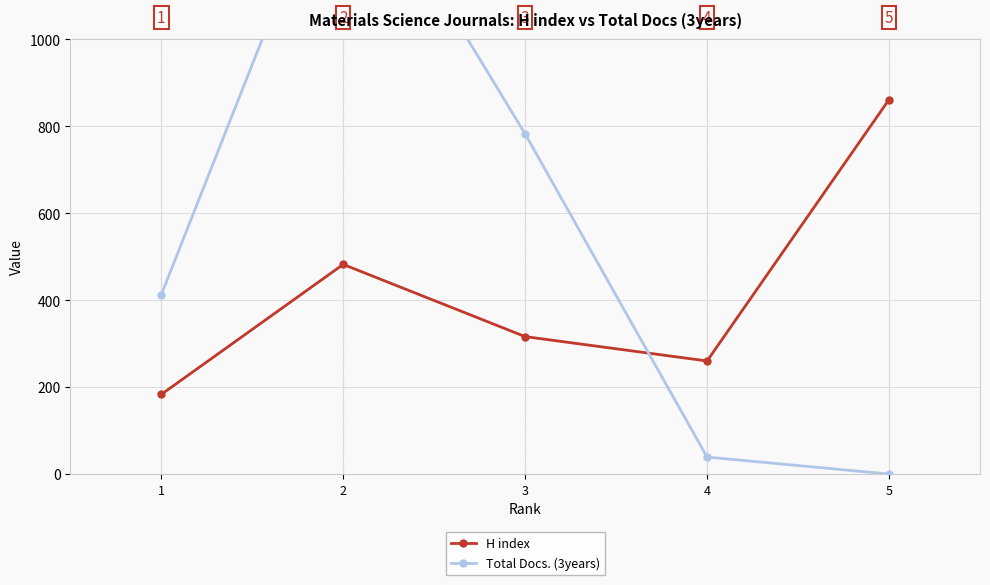

What is the greatest value displayed?

1471